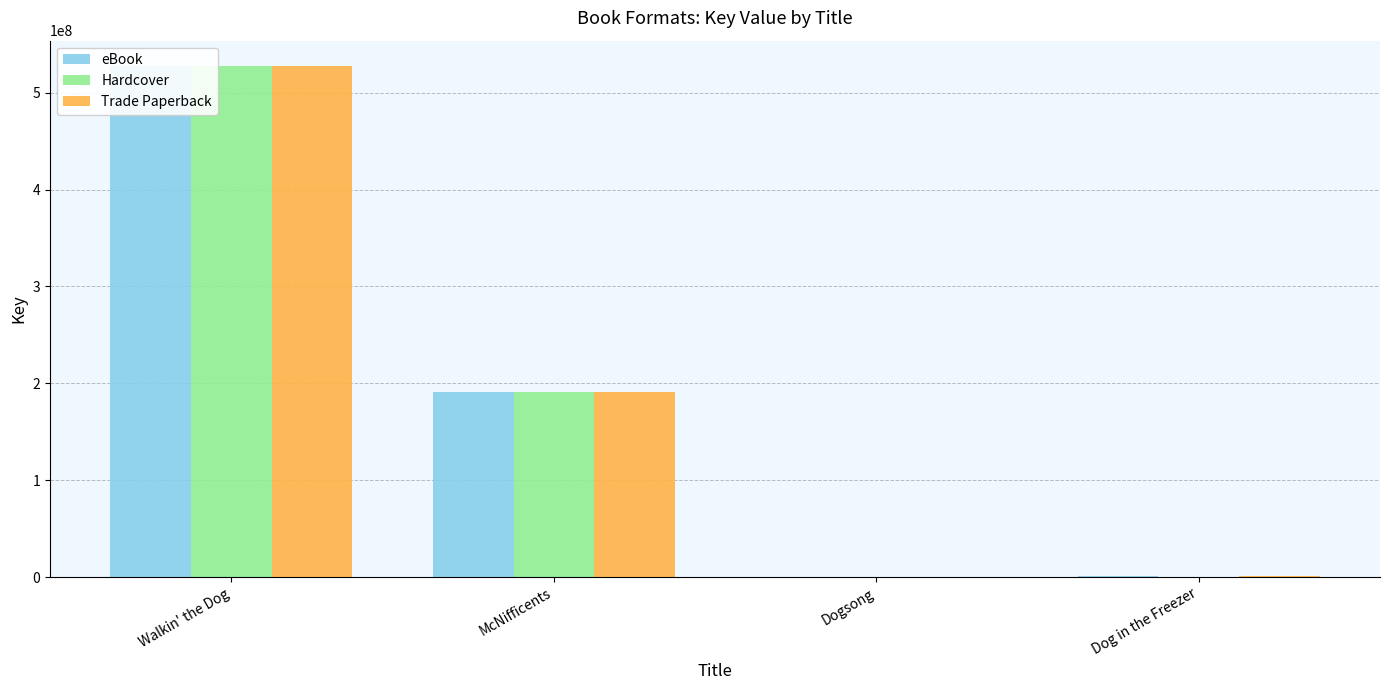

Read the Hardcover value at Dogsong, to the nearest 50.

6550